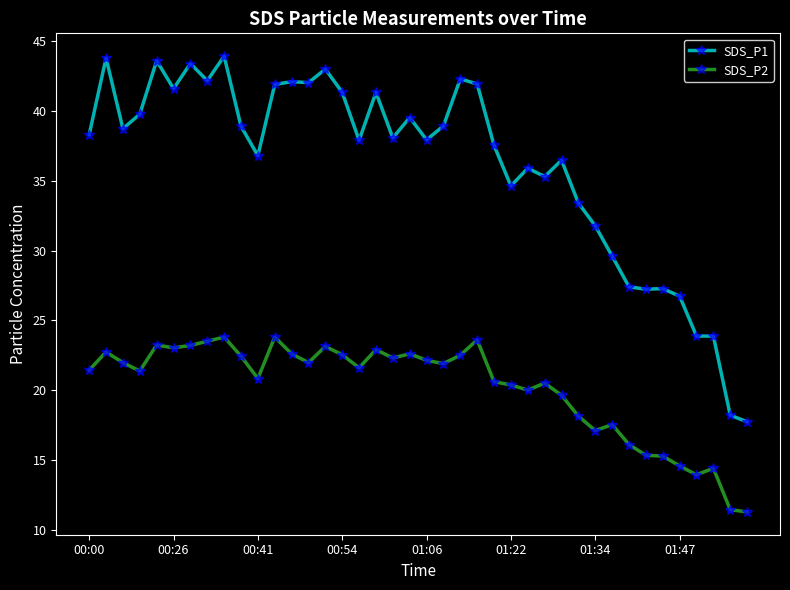

Which series has the widest spread of values?

SDS_P1